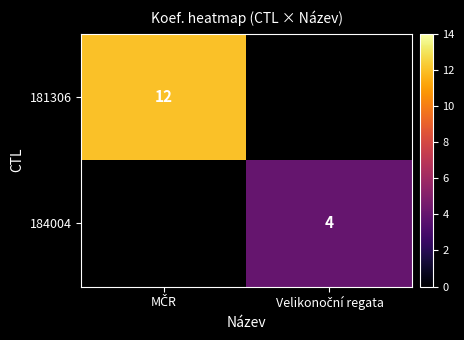

How many values in the 181306 series are below 12?

1